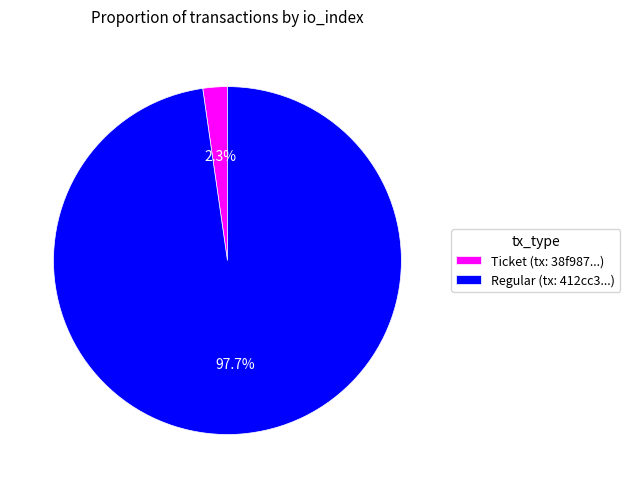

Which has a higher value, Regular (tx: 412cc3...) or Ticket (tx: 38f987...)?

Regular (tx: 412cc3...)